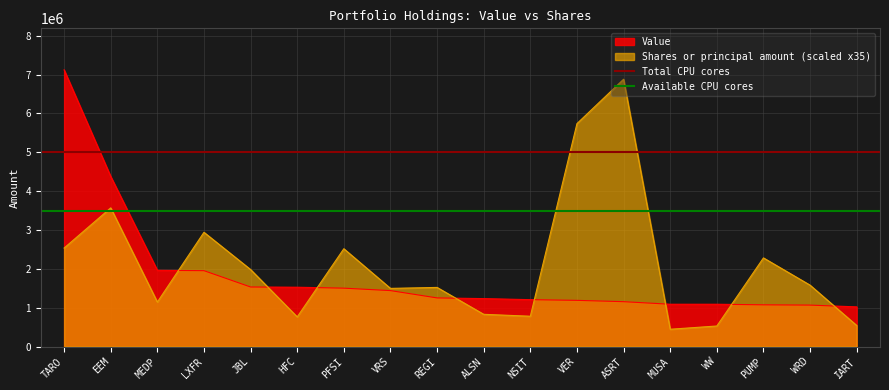

Where is Shares or principal amount (scaled x35) nearest to the value 3663975?

EEM